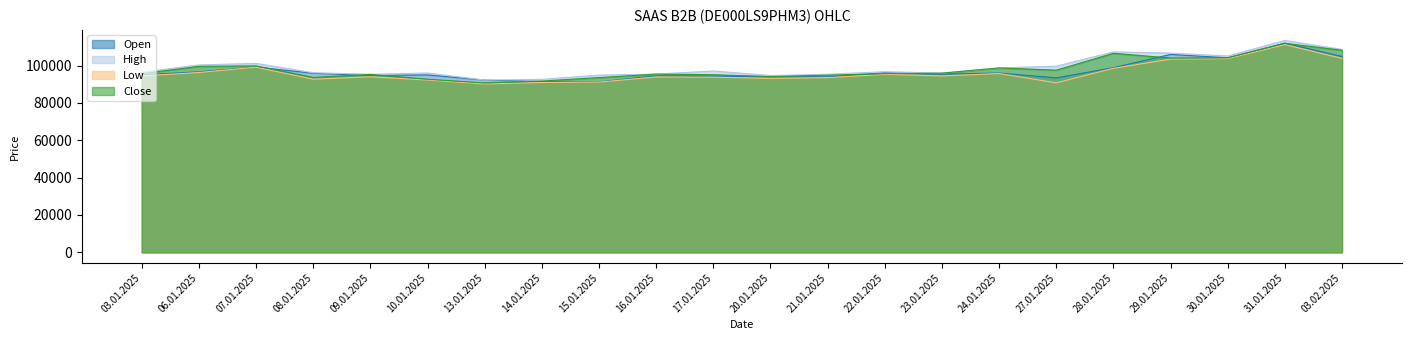

At which label does Low reach its minimum?

13.01.2025